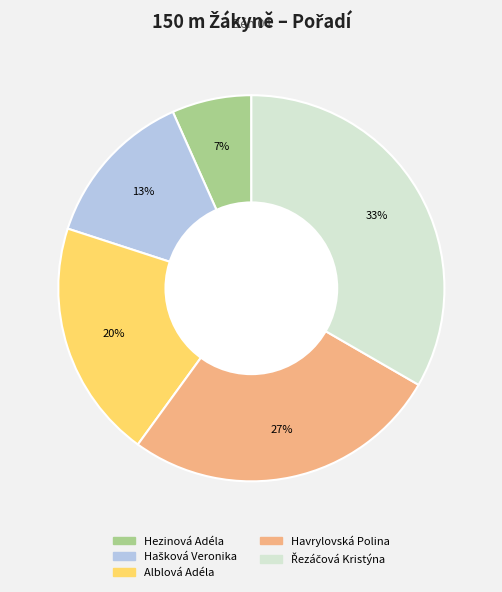

The Alblová Adéla slice represents 20% of the pie. True or false?

True